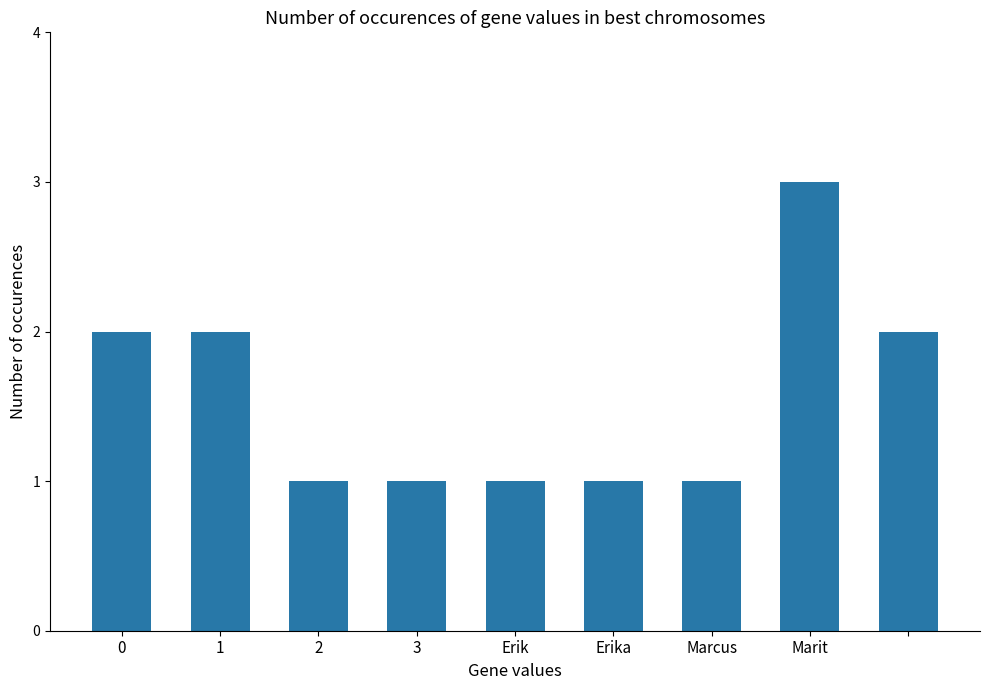

What is the sum of all values?

14